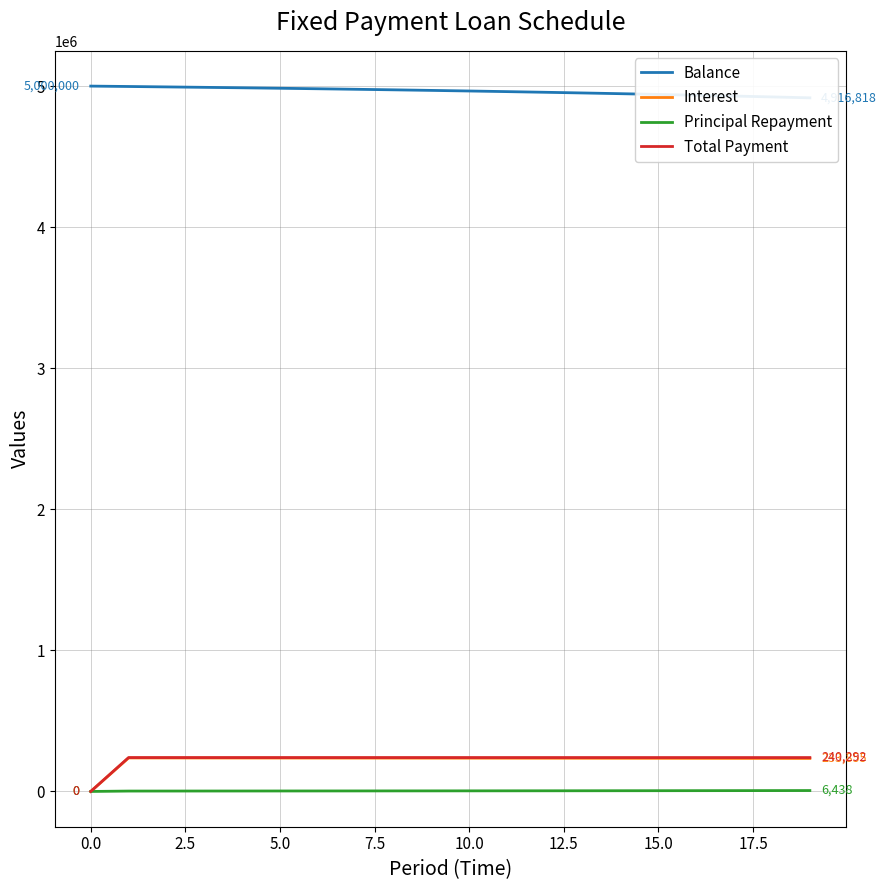

The Total Payment series shows 240292.2 at 18. True or false?

True